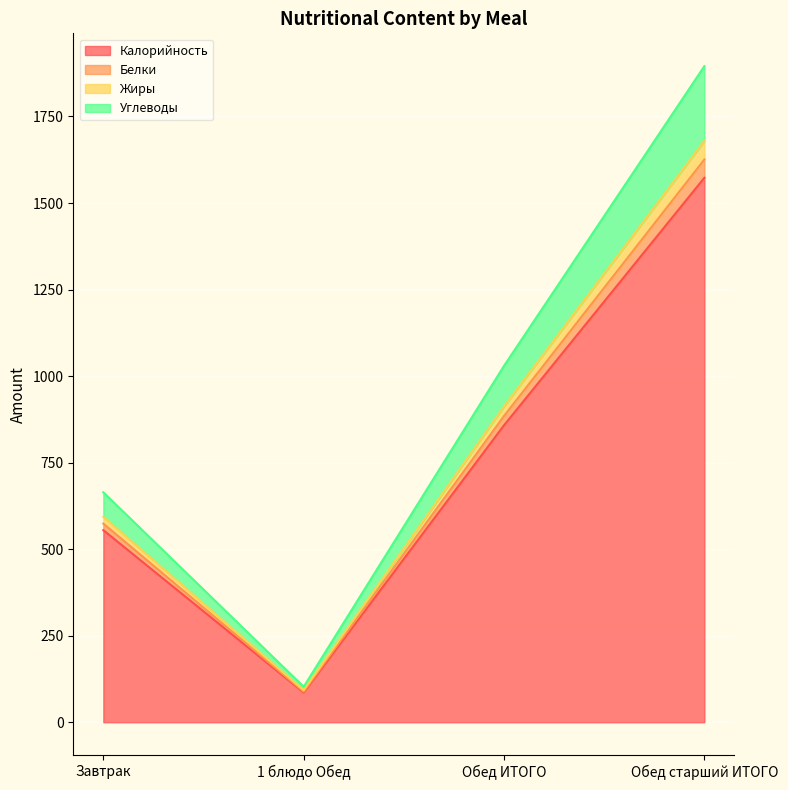

What is the total value across all series at 1 блюдо Обед?

102.6